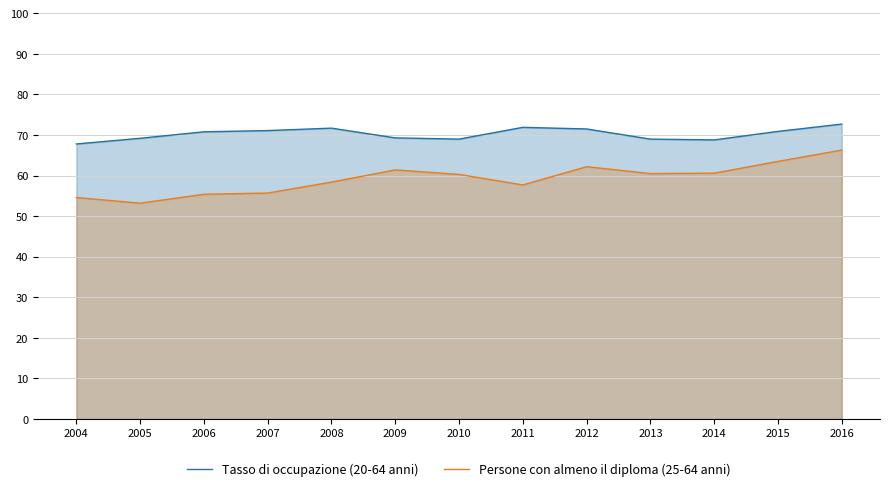

In Tasso di occupazione (20-64 anni), how many points are lower than both neighbors (excluding endpoints)?

2